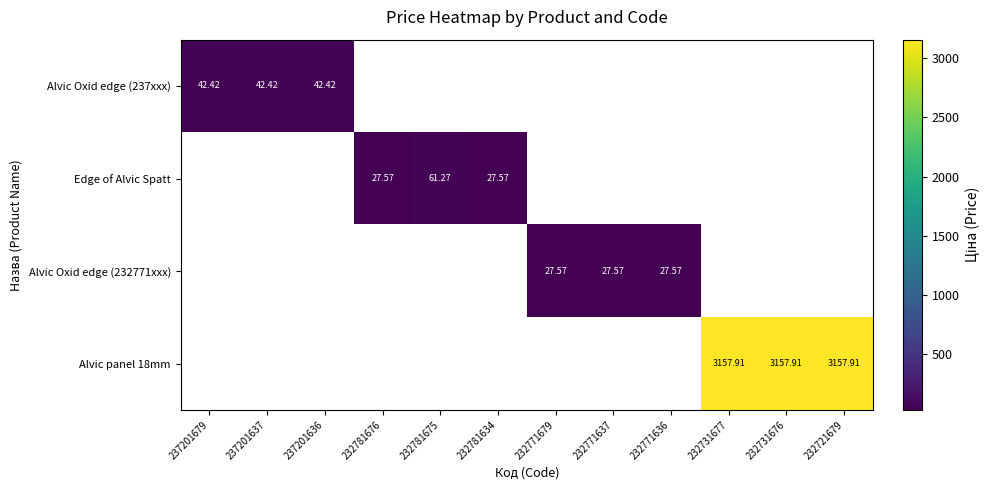

Is the value of Alvic panel 18mm at 237201679 greater than the value of Edge of Alvic Spatt at 232721679?

No